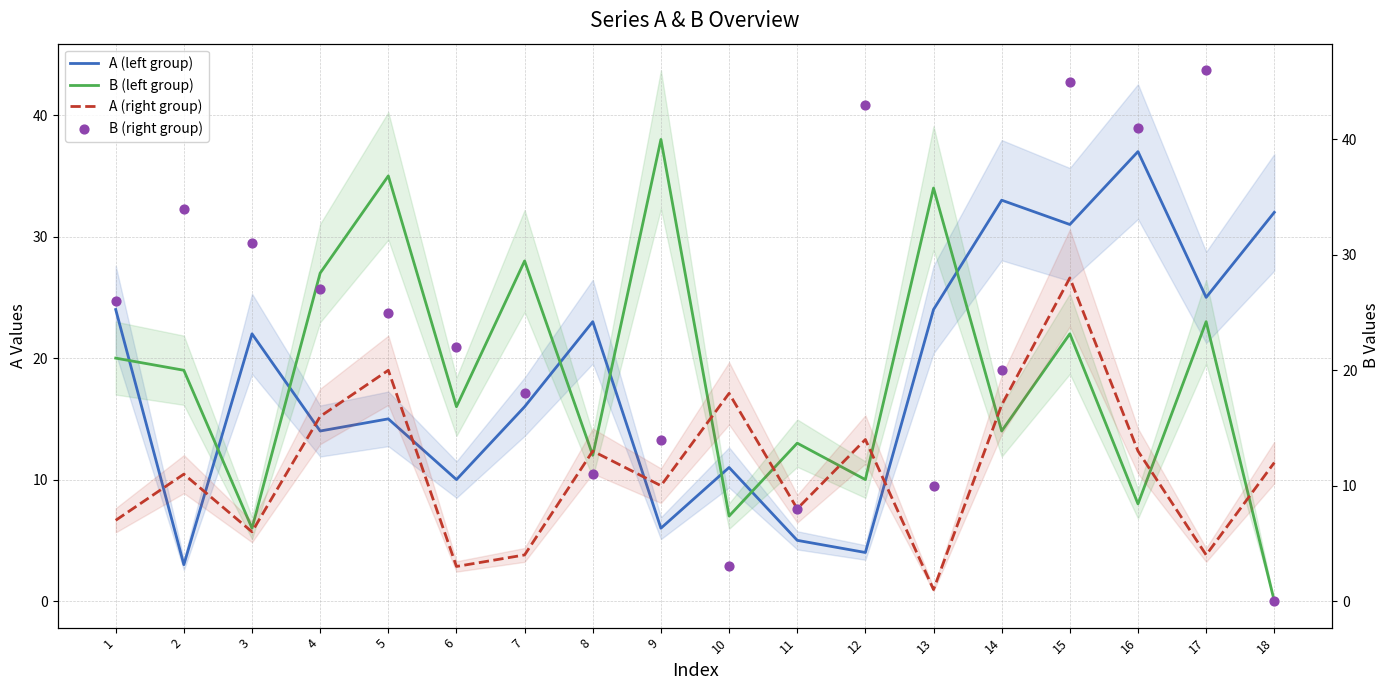

Which series has the widest spread of Y values?

B (right group)